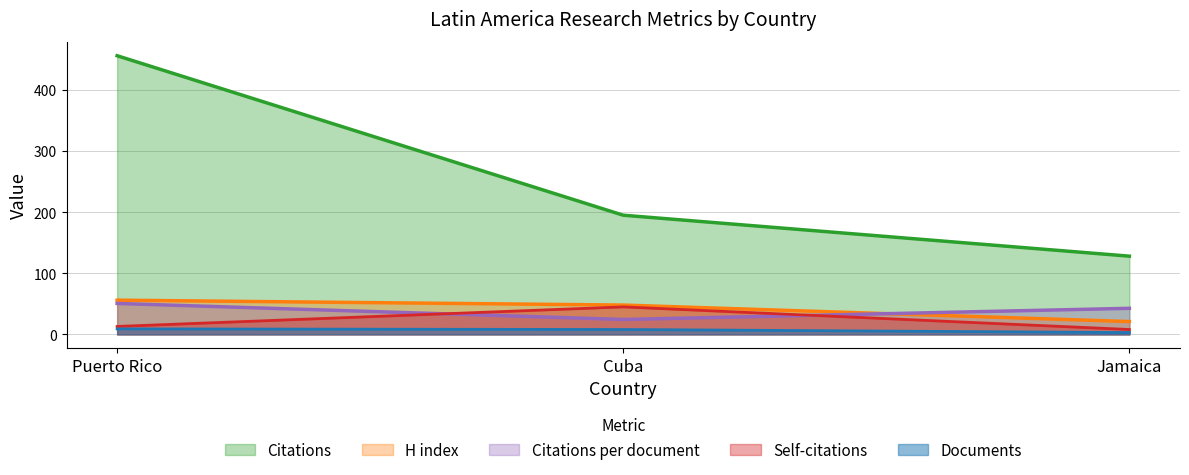

The Citable documents series shows 21.0 at Jamaica. True or false?

True